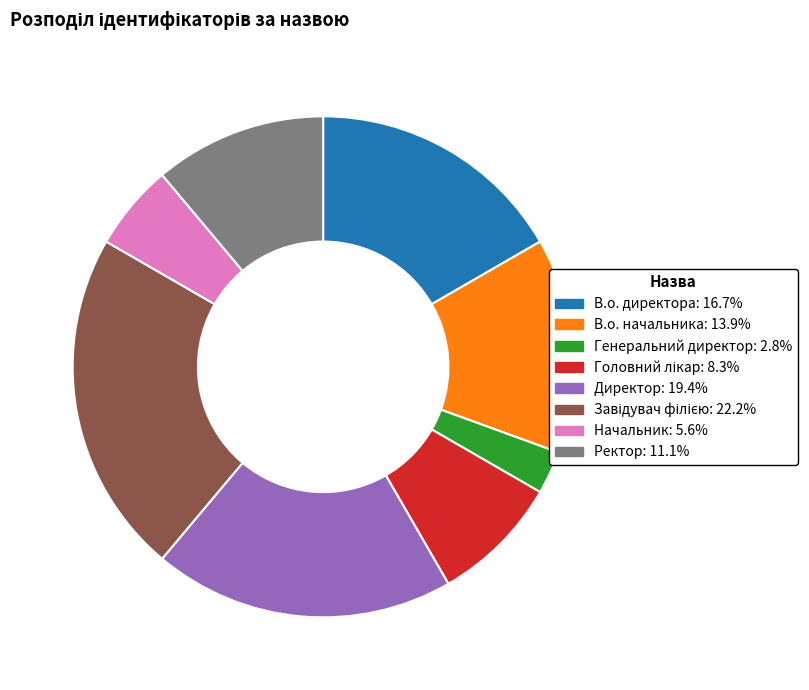

Does Ректор account for over 50% of the chart?

No